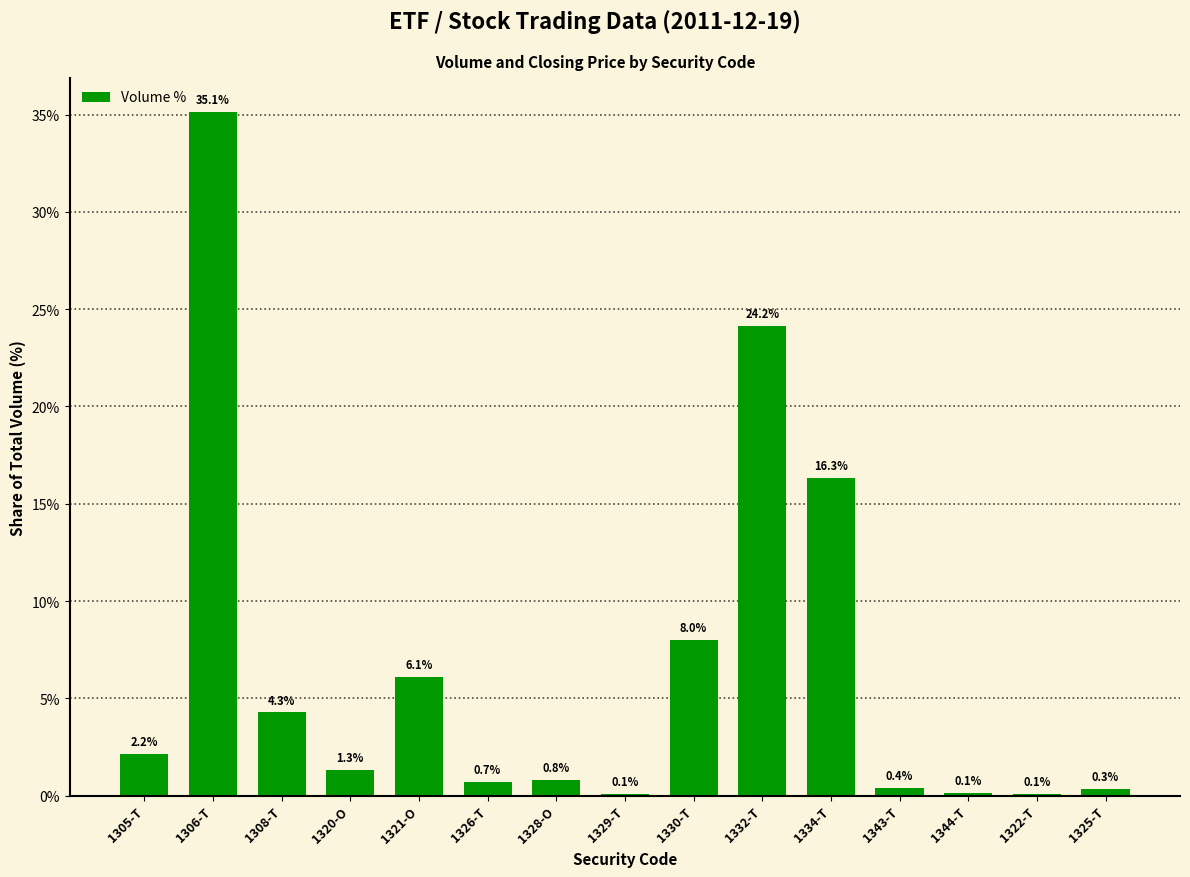

What is the greatest value displayed?

35.1